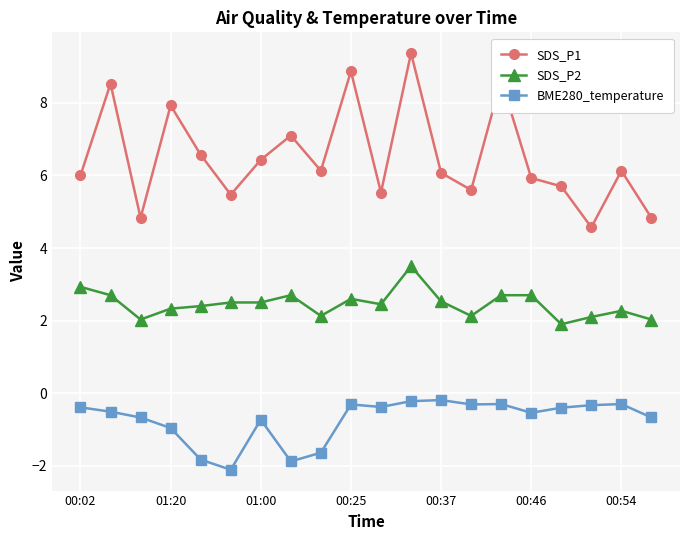

Count the number of categories in the chart.

20